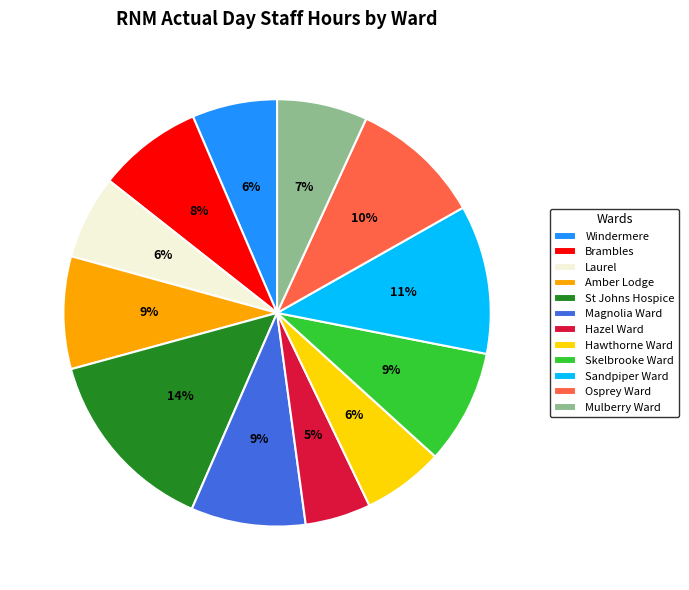

How many slices are in this pie chart?

12